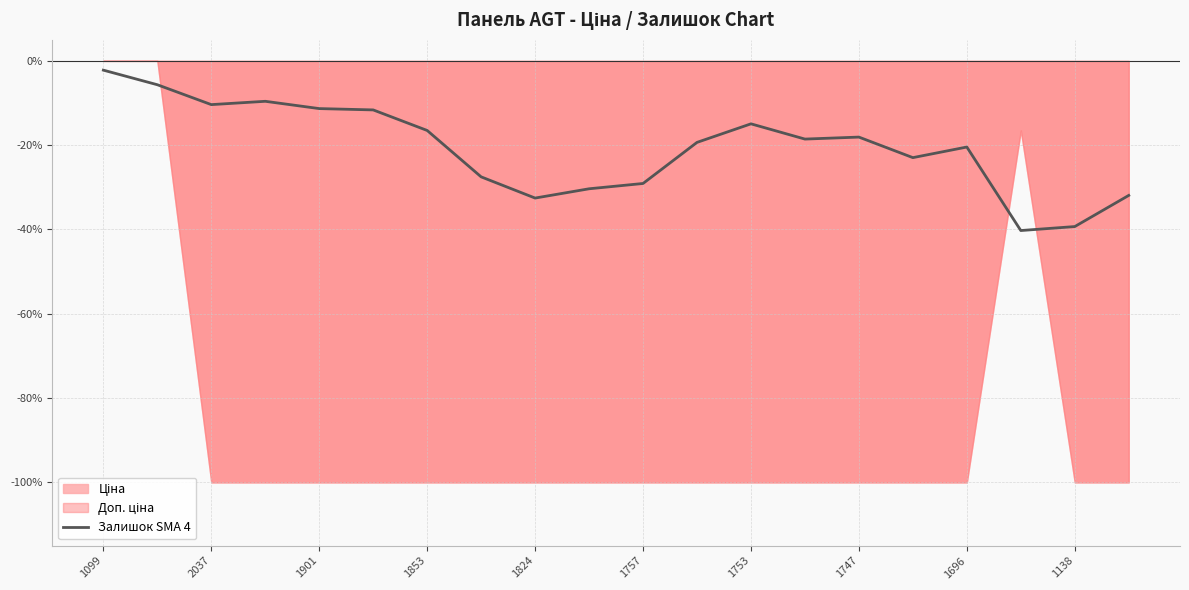

Reading right to left, extract all data points from this chart.

-0.3	-0.4	-0.4	-0.2	-0.2	-0.2	-0.2	-0.1	-0.2	-0.3	-0.3	-0.3	-0.3	-0.2	-0.1	-0.1	-0.1	-0.1	-0.1	-0.0